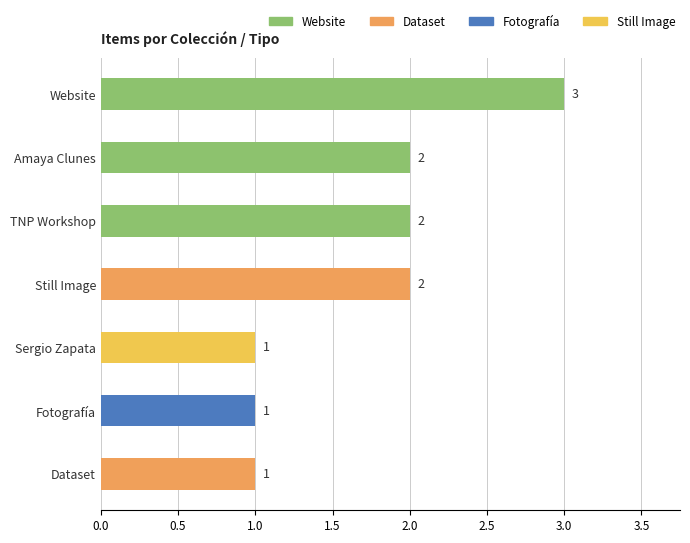

What is the sum of all values?

12